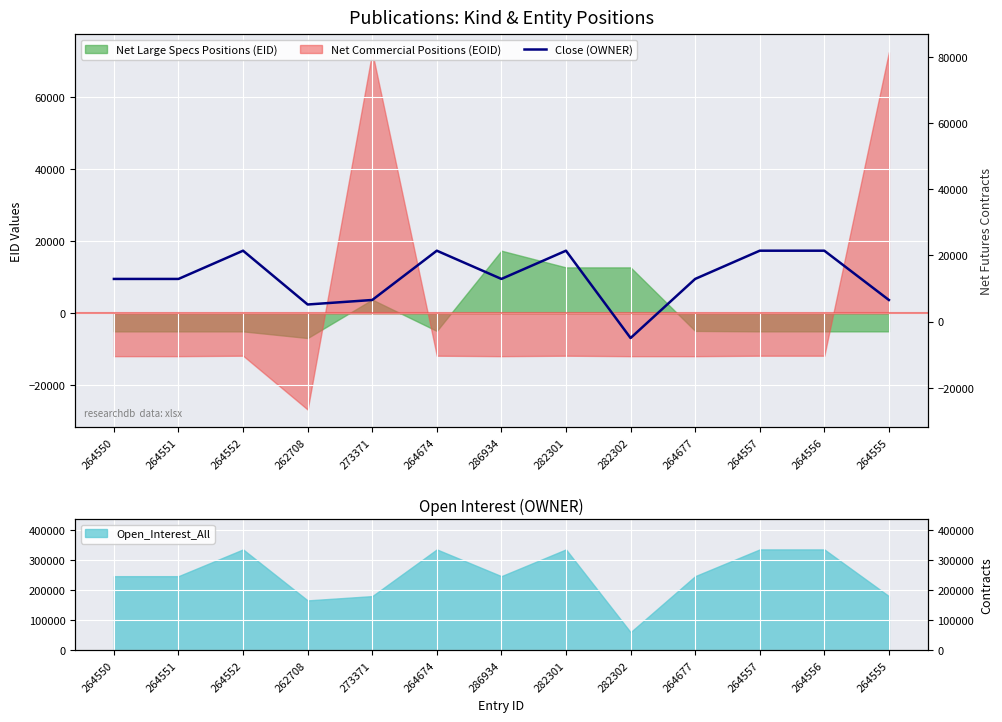

What is the greatest value displayed?

17373.4